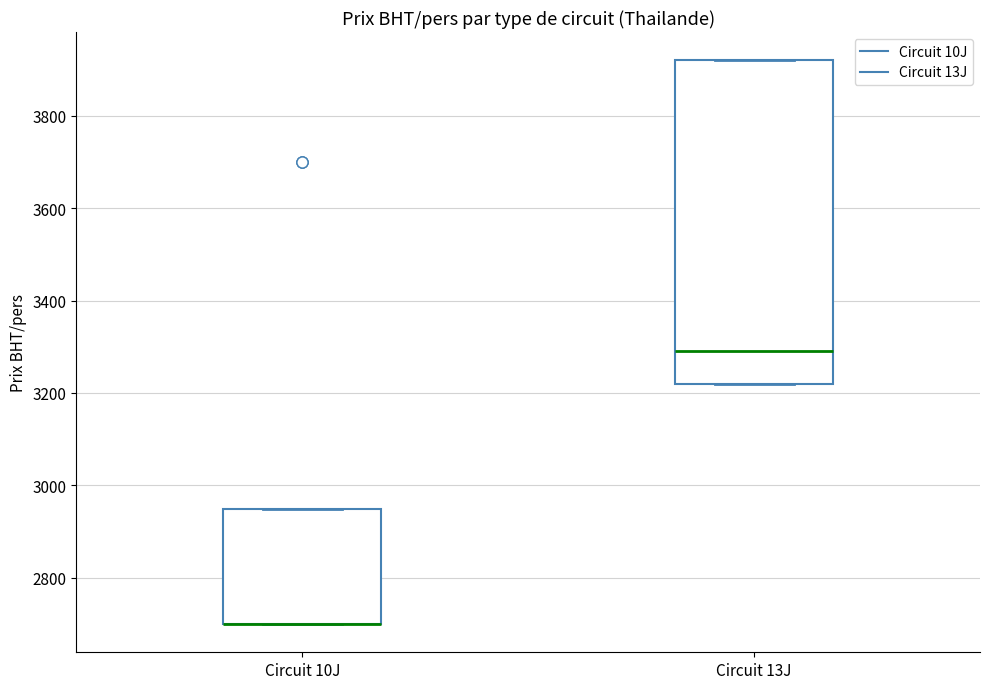

Reading left to right, transcribe this box plot: for each box, give where its median line is, the range the box spans, and where its two whiskers end, as read against the y-axis. The values are not printed on the chart, so give them approximately, as read against the axis.

Circuit 10J: median 2700 (drawn on the box's lower edge), box 2700 to 2960, whiskers 2700 to 2960
Circuit 13J: median 3300, box 3220 to 3920, whiskers 3220 to 3920